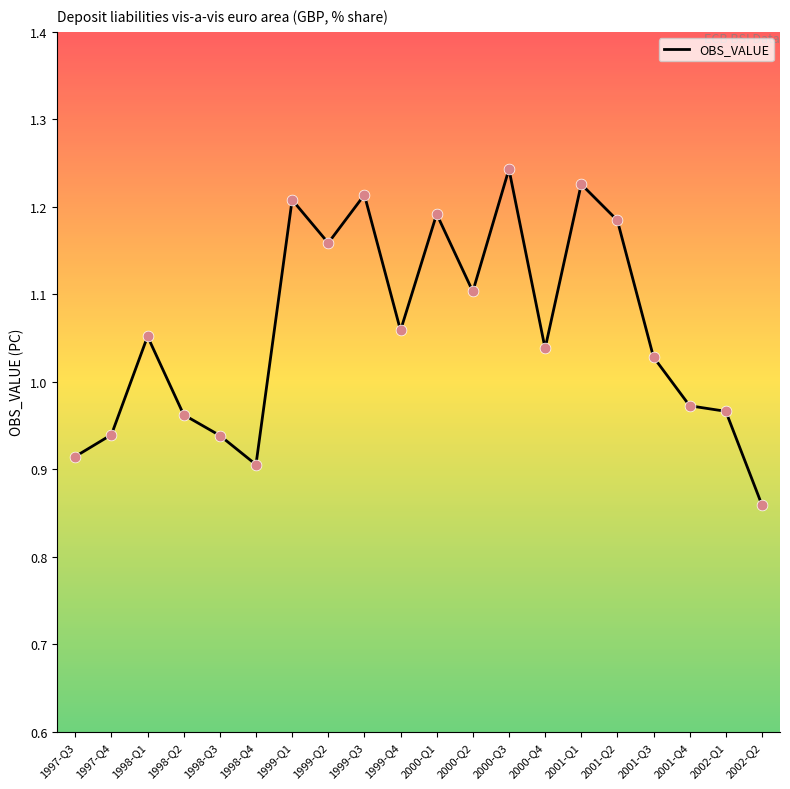

What is the change in value from 2001-Q2 to 2002-Q2?

-0.3